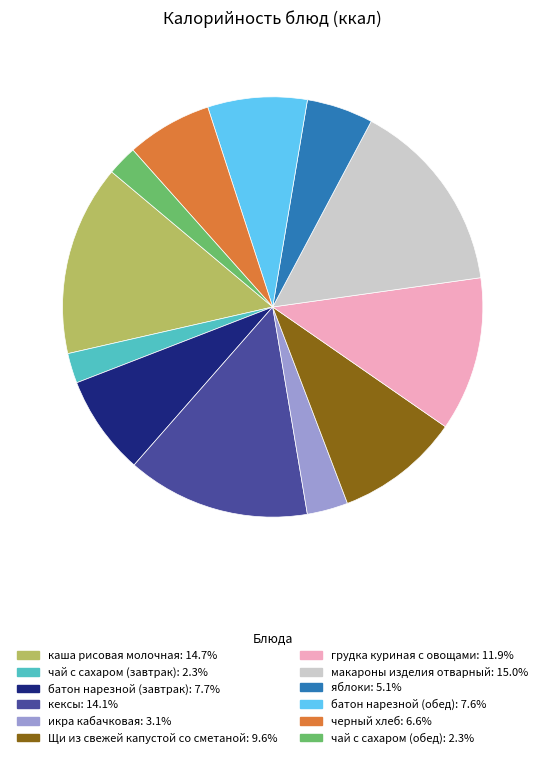

Do чай с сахаром (обед) and икра кабачковая together represent more than half of the pie?

No